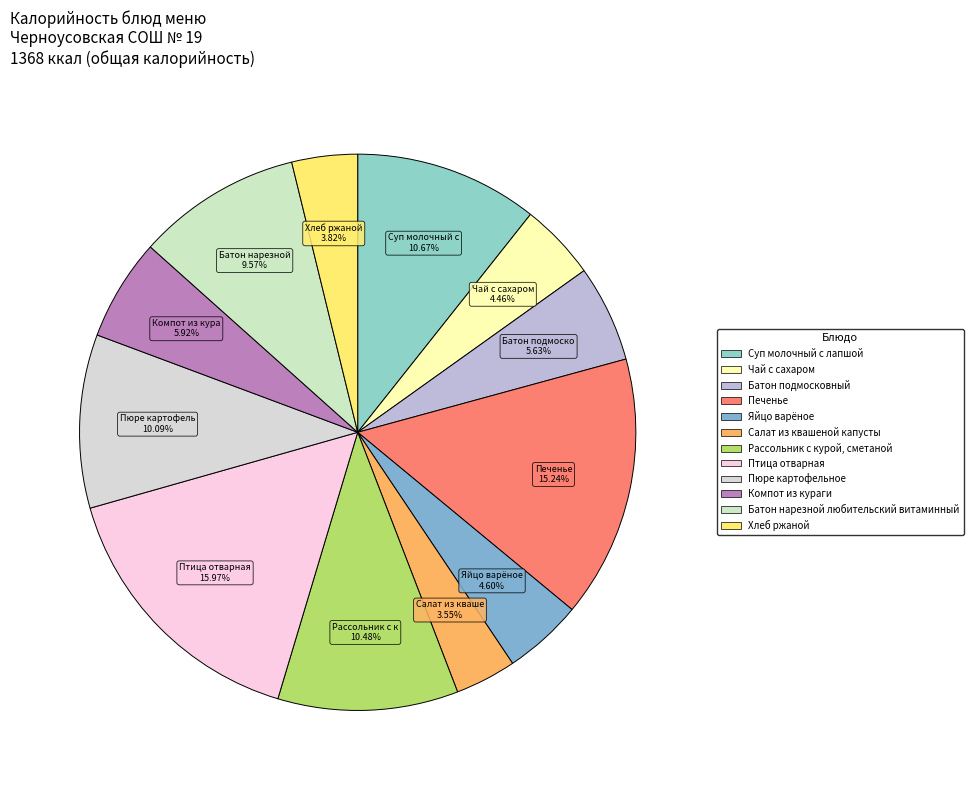

True or false: Батон подмосковный accounts for 6% of the total.

True